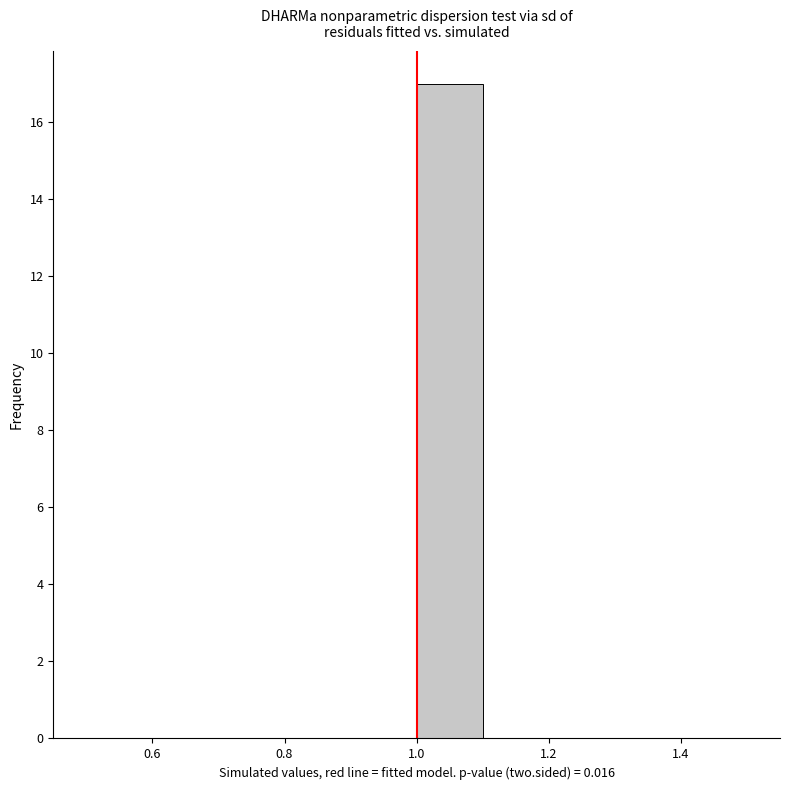

Reading left to right, list every bar in this chart as the range it spans on the x-axis followed by its height. The values are not printed on the chart, so give them approximately, as read against the axis.

0.5 to 0.6: 0
0.6 to 0.7: 0
0.7 to 0.8: 0
0.8 to 0.9: 0
0.9 to 1.0: 0
1.0 to 1.1: 17
1.1 to 1.2: 0
1.2 to 1.3: 0
1.3 to 1.4: 0
1.4 to 1.5: 0